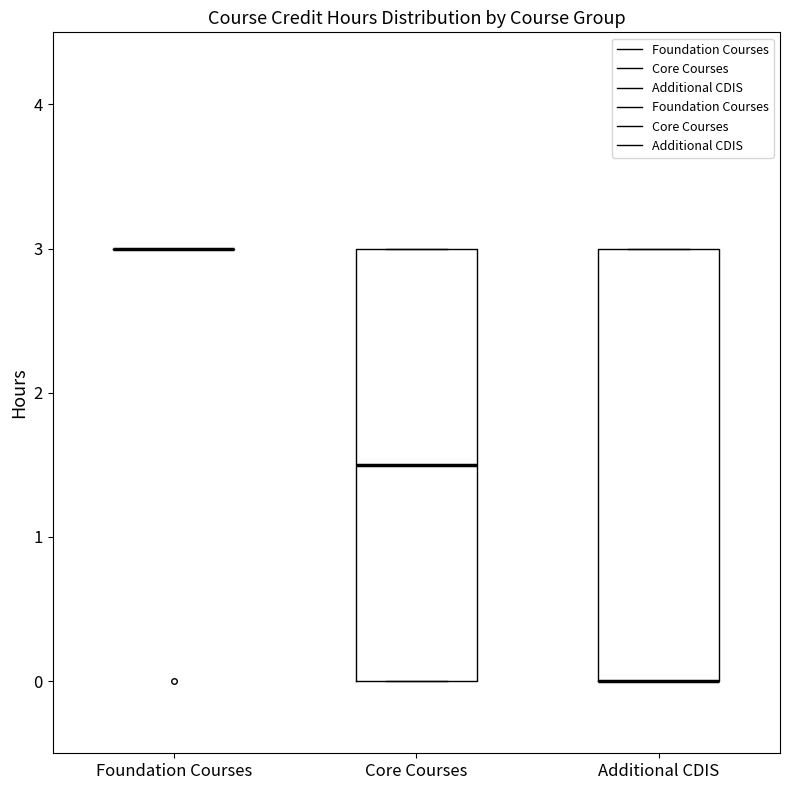

Reading left to right, read every box against the y-axis: the position of its median line, the range the box covers, and the ends of its whiskers. The values are not printed on the chart, so give them approximately, as read against the axis.

Foundation Courses: box collapsed to a line at 3.0, whiskers 3.0 to 3.0
Core Courses: median 1.5, box 0.0 to 3.0, whiskers 0.0 to 3.0
Additional CDIS: median 0.0 (drawn on the box's lower edge), box 0.0 to 3.0, whiskers 0.0 to 3.0